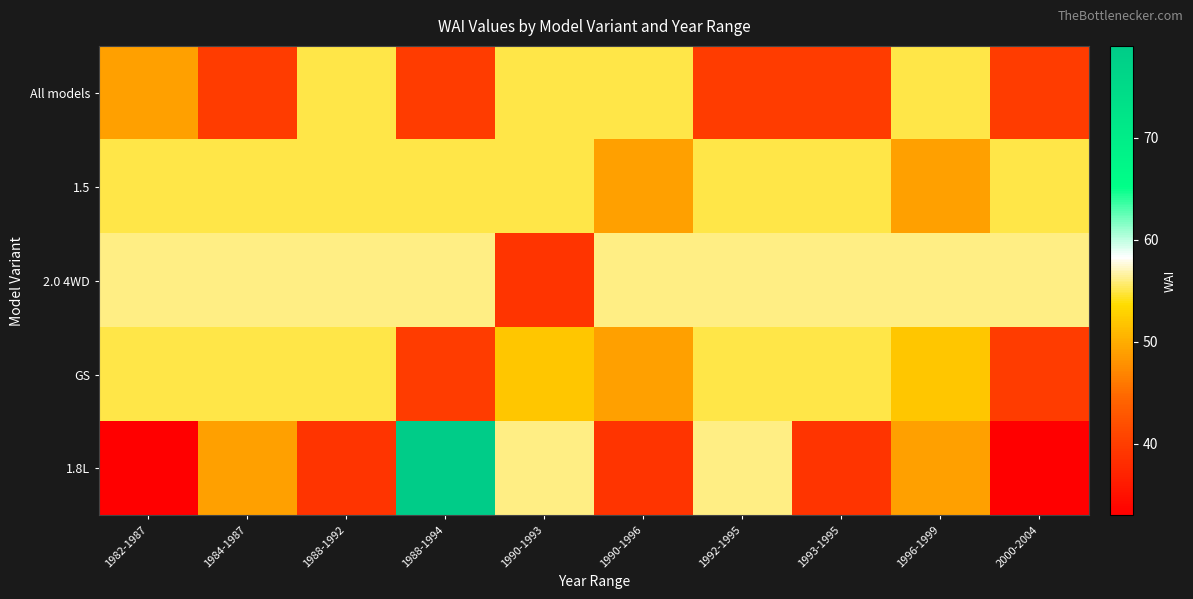

Reading right to left, extract all data points from this chart.

All models: 2000-2004=40	1996-1999=55	1993-1995=40	1992-1995=40	1990-1996=55	1990-1993=55	1988-1994=40	1988-1992=55	1984-1987=40	1982-1987=49
1.5: 2000-2004=55	1996-1999=49	1993-1995=55	1992-1995=55	1990-1996=49	1990-1993=55	1988-1994=55	1988-1992=55	1984-1987=55	1982-1987=55
2.0 4WD: 2000-2004=56	1996-1999=56	1993-1995=56	1992-1995=56	1990-1996=56	1990-1993=39	1988-1994=56	1988-1992=56	1984-1987=56	1982-1987=56
GS: 2000-2004=40	1996-1999=52	1993-1995=55	1992-1995=55	1990-1996=49	1990-1993=52	1988-1994=40	1988-1992=55	1984-1987=55	1982-1987=55
1.8L: 2000-2004=33	1996-1999=49	1993-1995=39	1992-1995=56	1990-1996=39	1990-1993=56	1988-1994=79	1988-1992=39	1984-1987=49	1982-1987=33